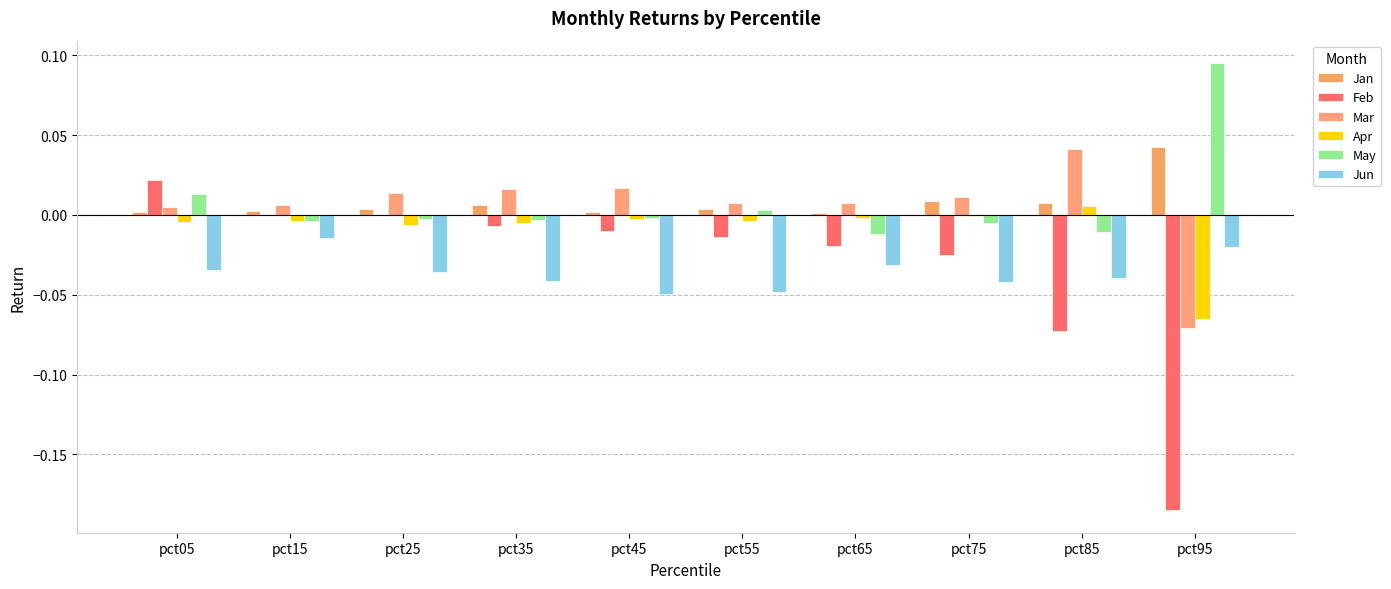

How many data points does each series have?

10